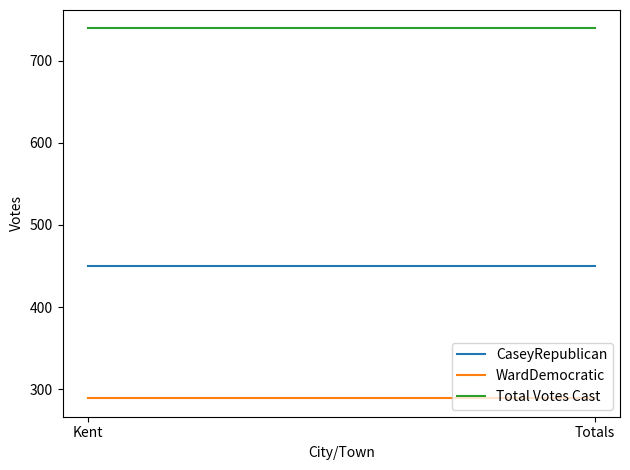

How many lines are shown in the chart?

3